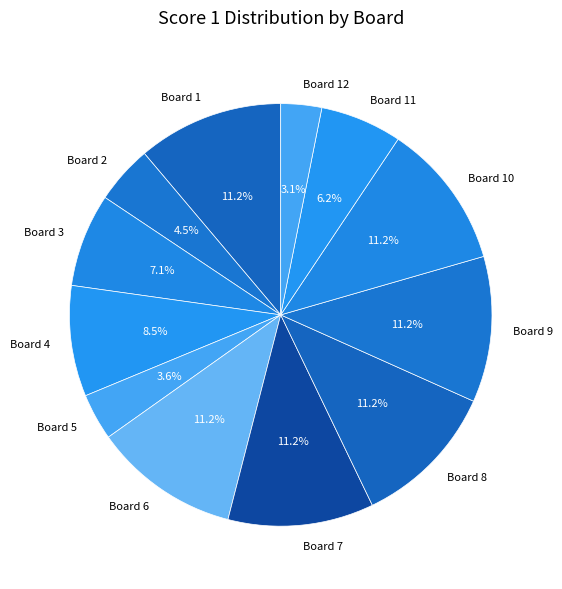

Is it true that Board 8 is 11% of the pie?

True